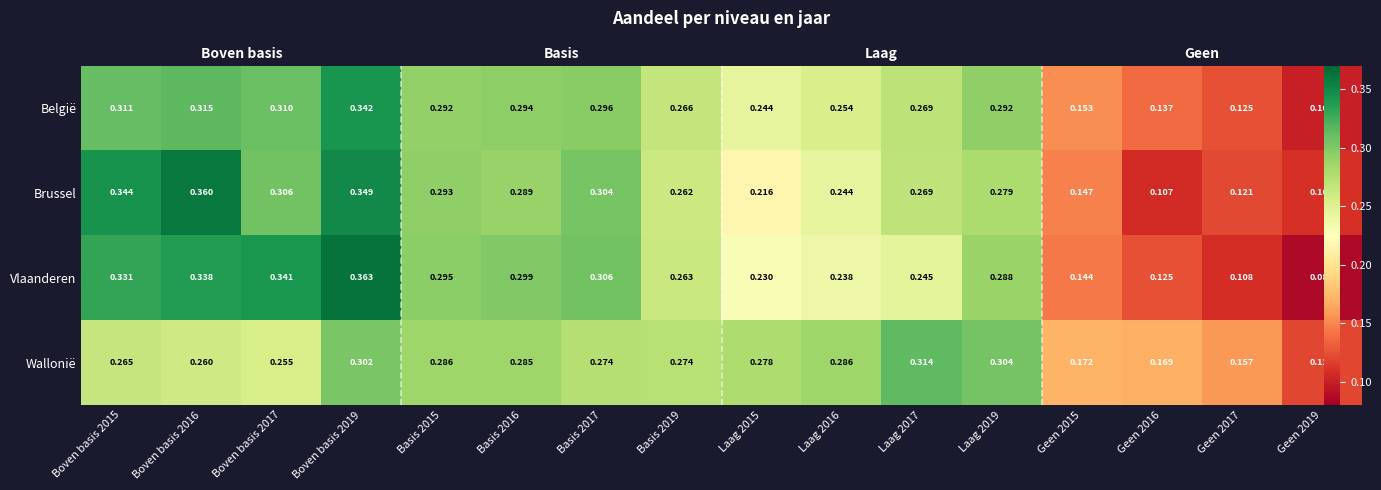

What is the lowest value of the Vlaanderen series?

0.1